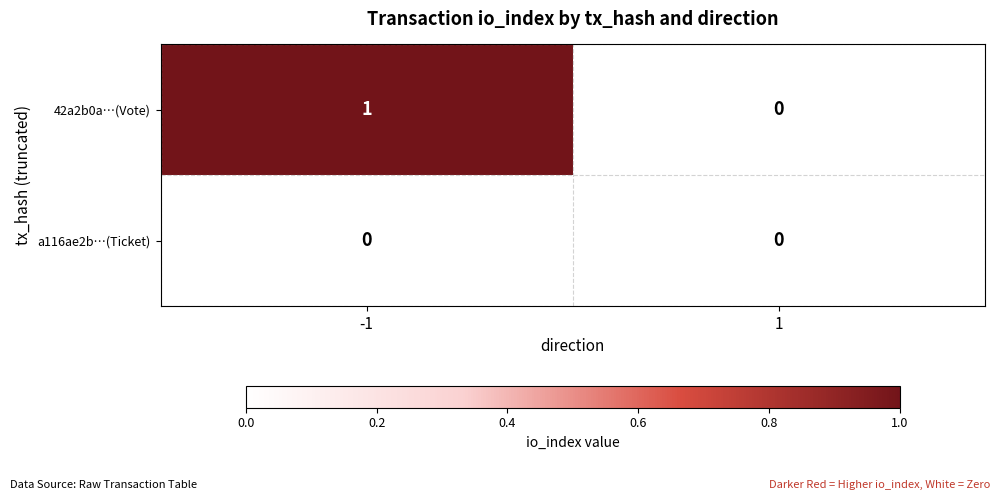

List the series in order of their peak value, lowest first.

a116ae2b…(Ticket), 42a2b0a…(Vote)